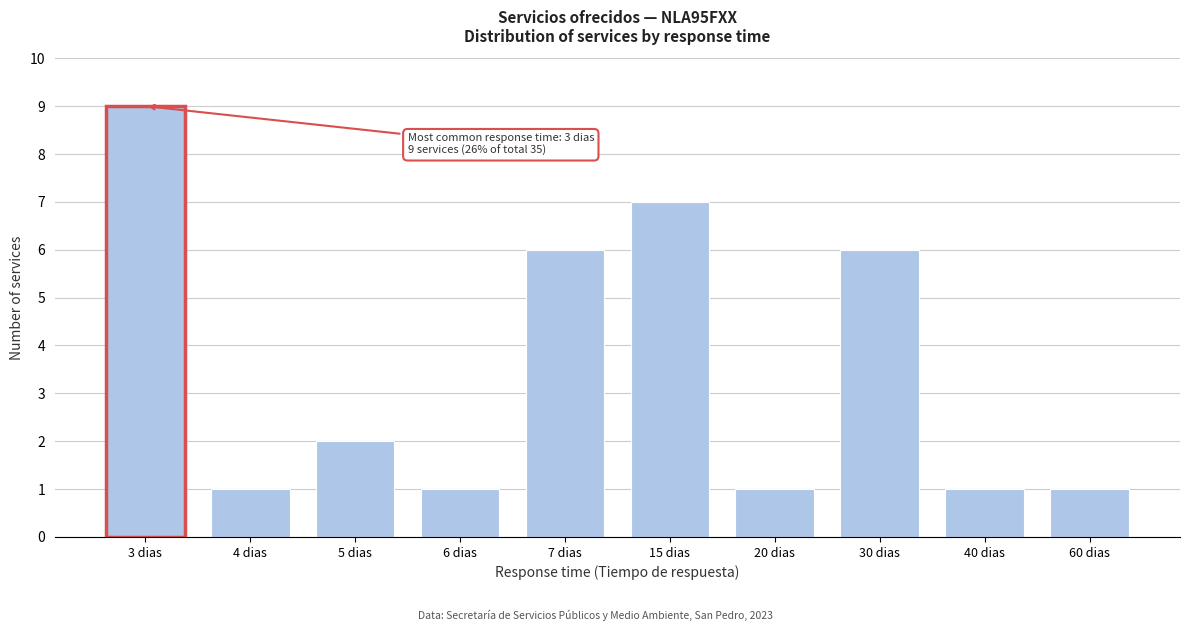

Reading left to right, list all the values displayed in this chart.

9	1	2	1	6	7	1	6	1	1